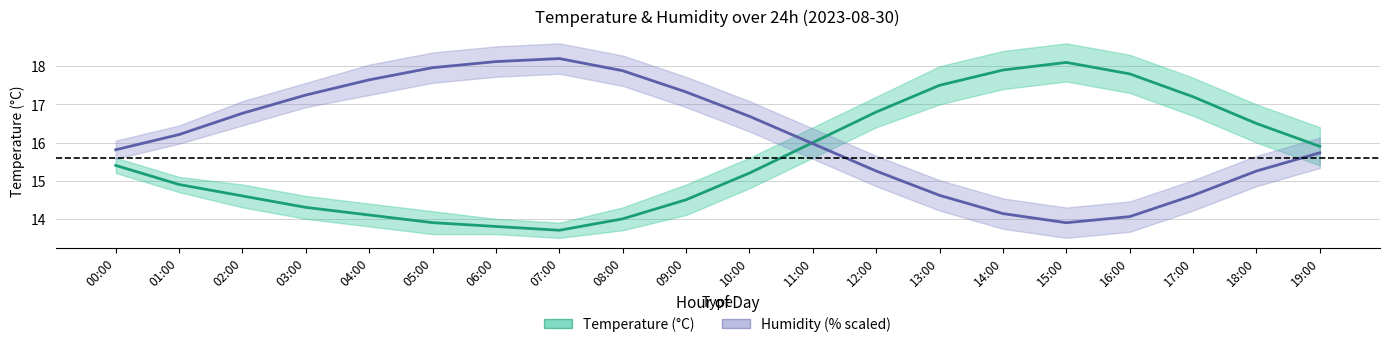

In Humidity (scaled), how many points are higher than both neighbors (excluding endpoints)?

1